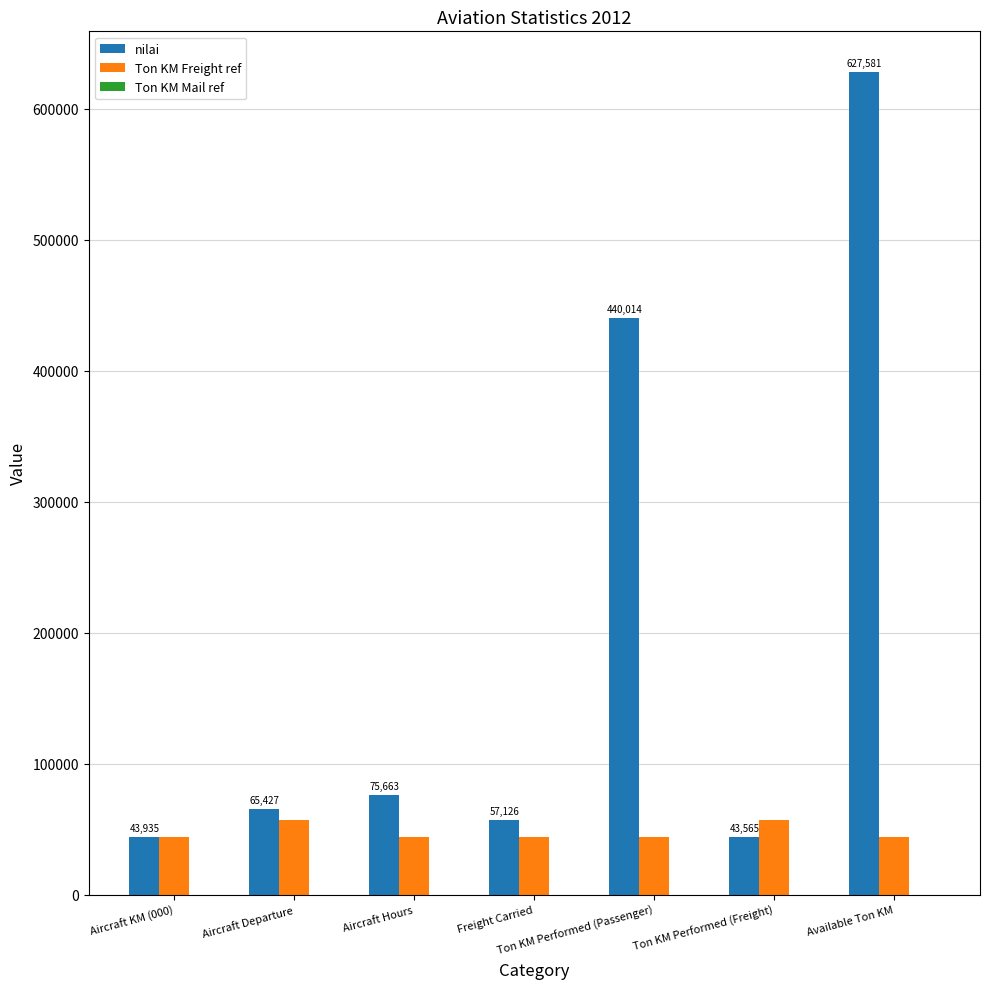

What is the total value across all series at Aircraft Hours?

119598